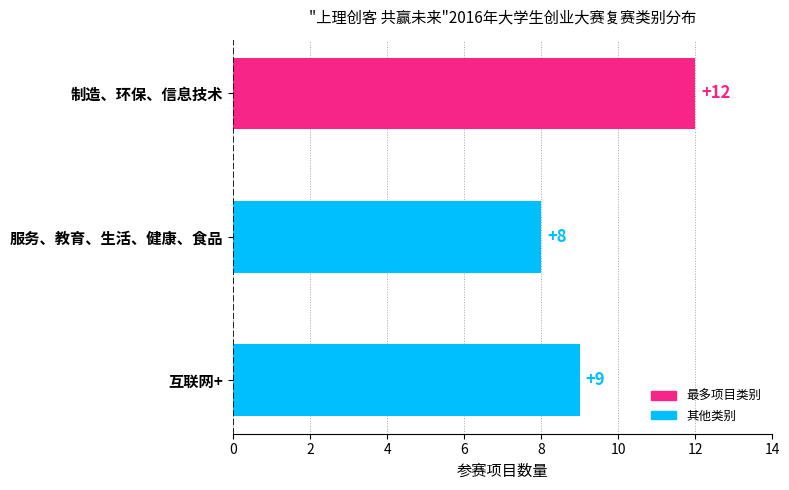

Is it true that the value at 制造、环保、信息技术 is 12?

True